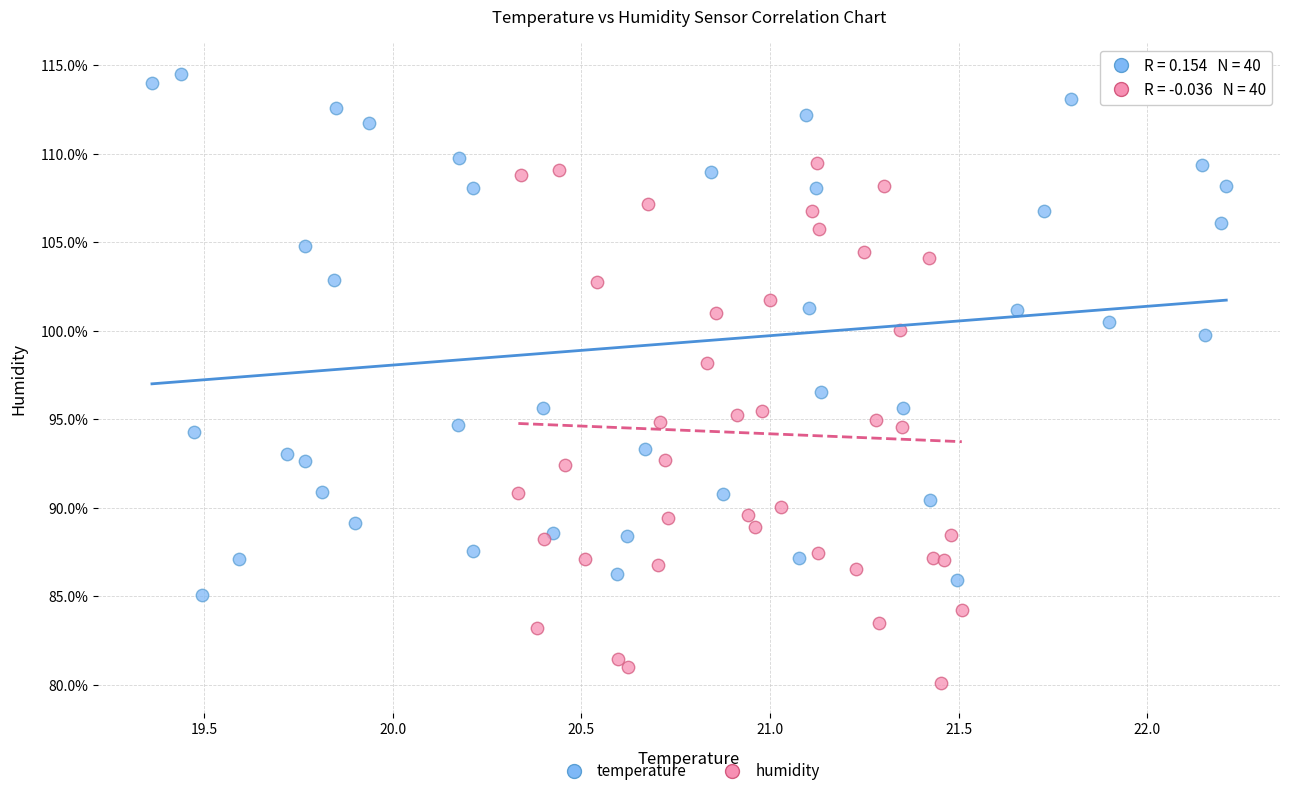

Which series reaches the minimum Y coordinate?

humidity